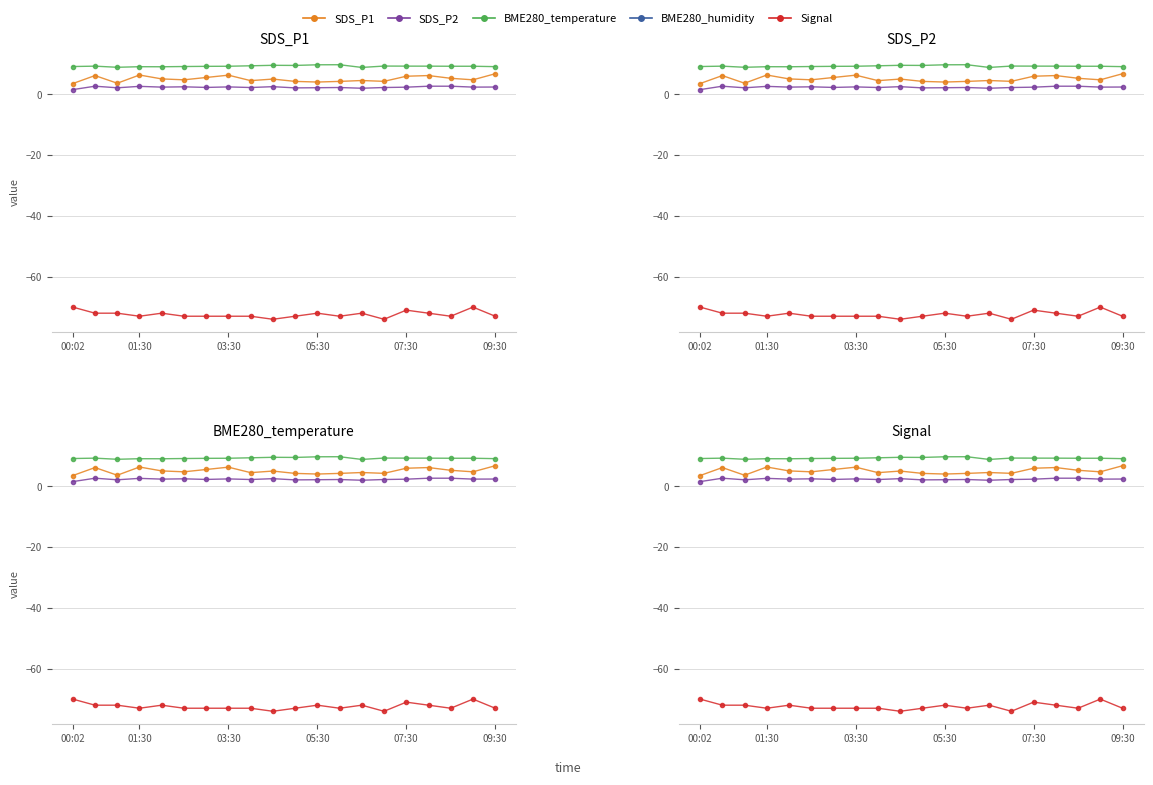

At 03:30, list the series in order from largest to smallest.

BME280_temperature, SDS_P1, SDS_P2, Signal